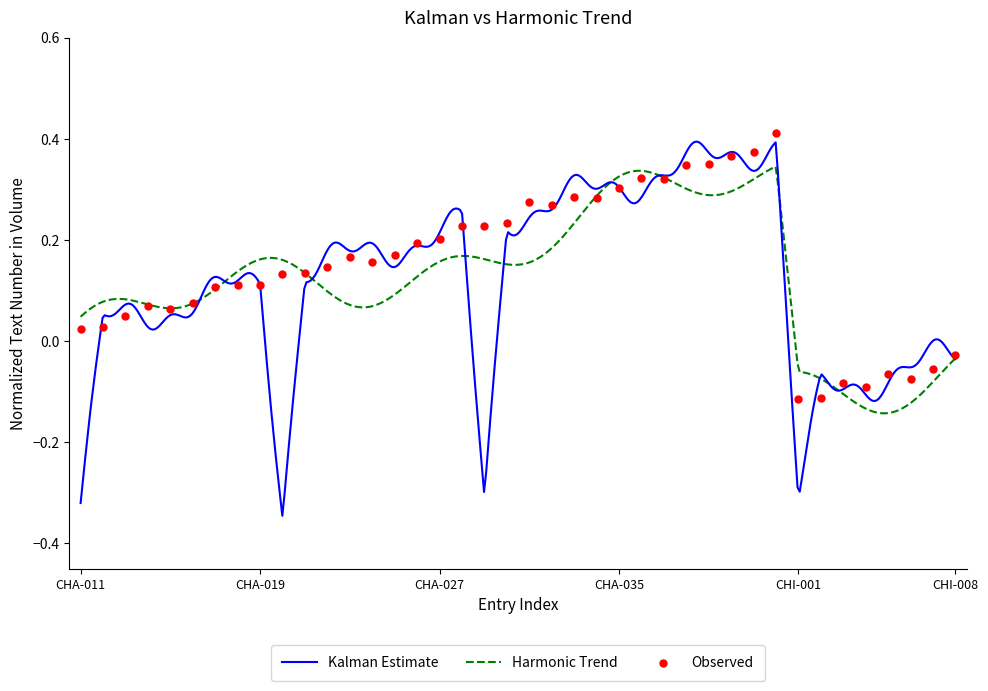

Between CHA-014 and CHA-028, which is larger?

CHA-028